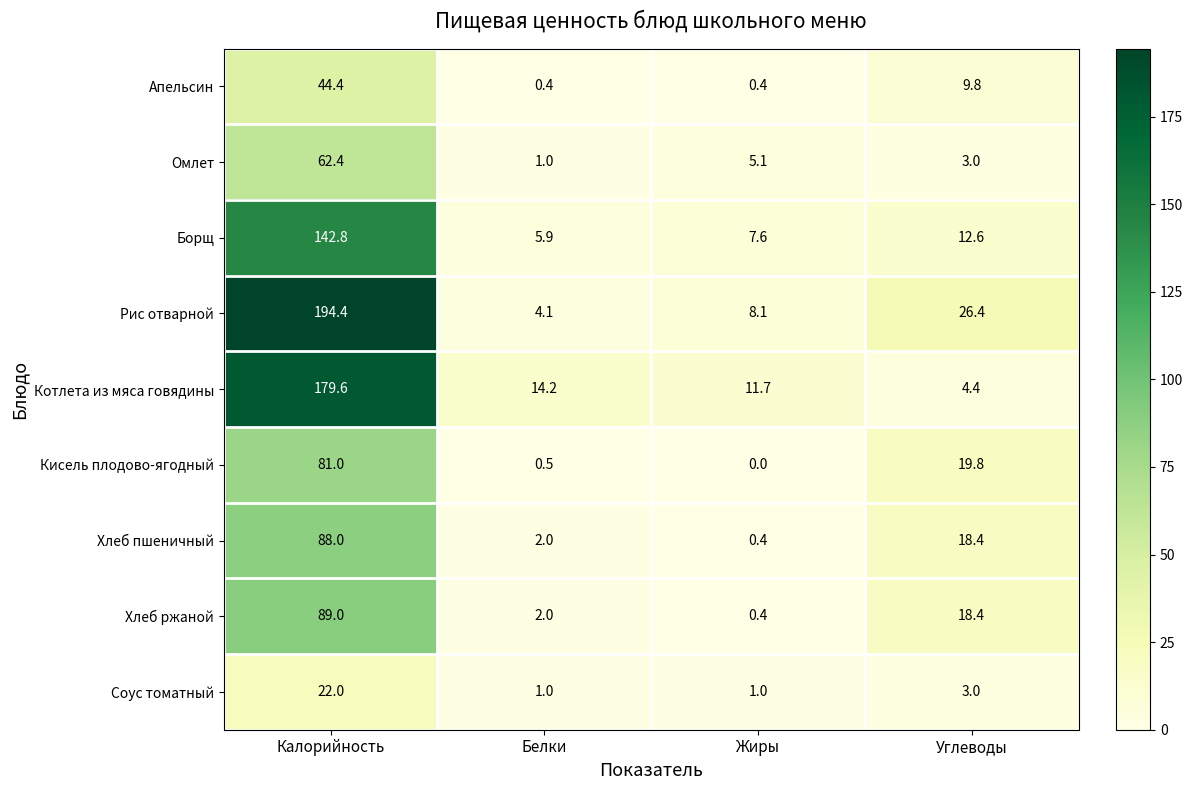

Rank the series at Калорийность from highest to lowest value.

Рис отварной, Котлета из мяса говядины, Борщ, Хлеб ржаной, Хлеб пшеничный, Кисель плодово-ягодный, Омлет, Апельсин, Соус томатный